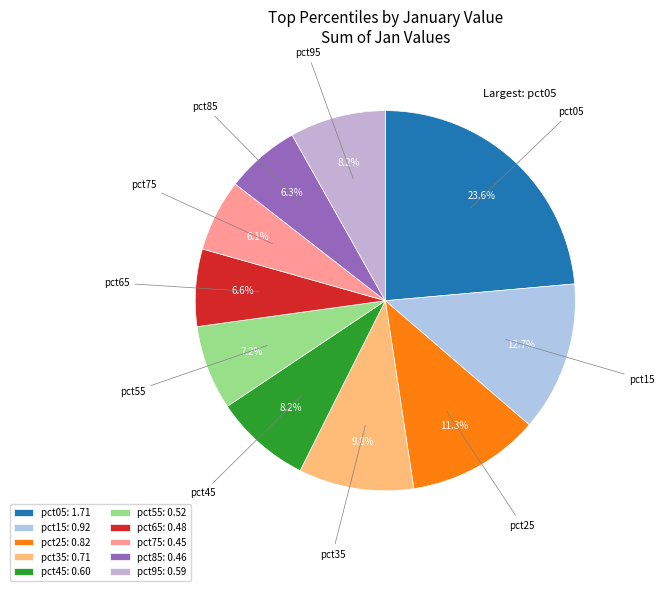

Is there a majority slice in this chart?

No